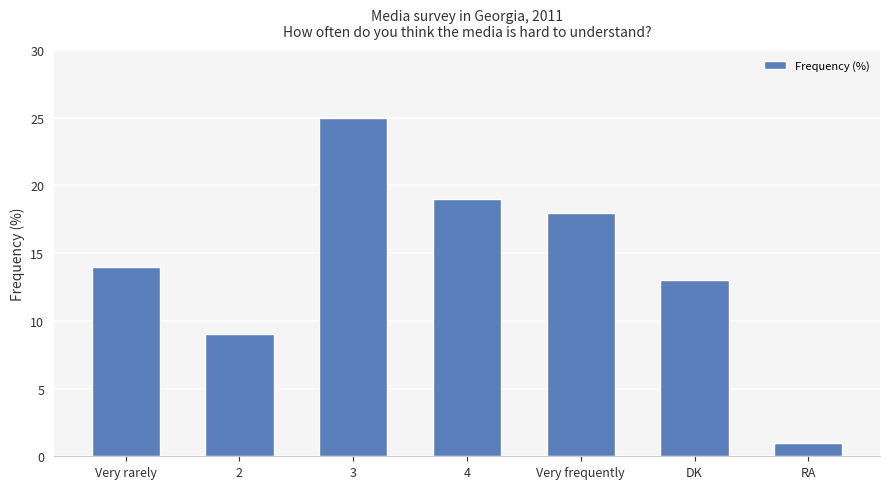

Rank the categories by value from highest to lowest.

3, 4, Very frequently, Very rarely, DK, 2, RA